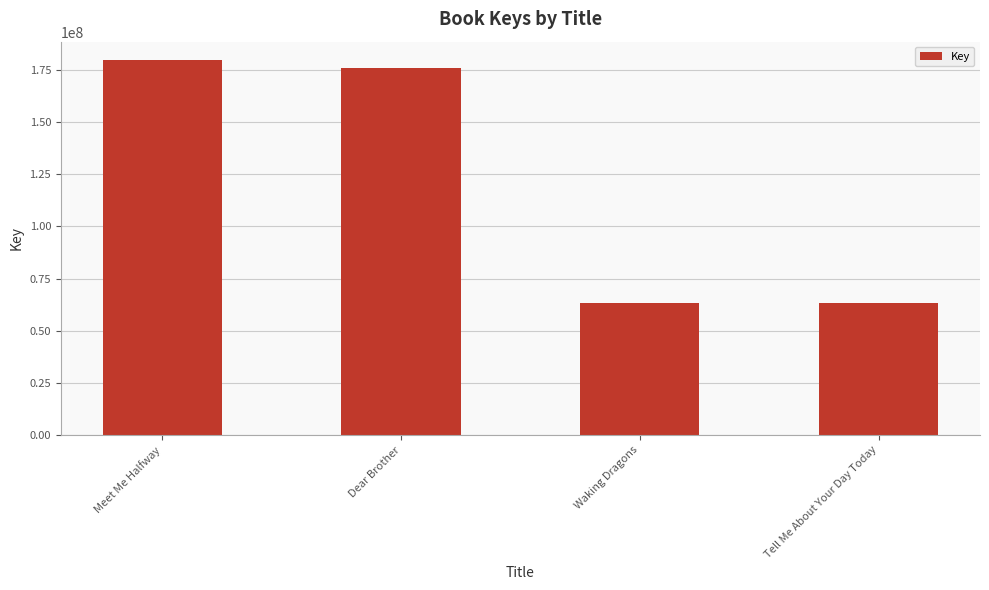

What is the minimum value shown in the chart?

63263119